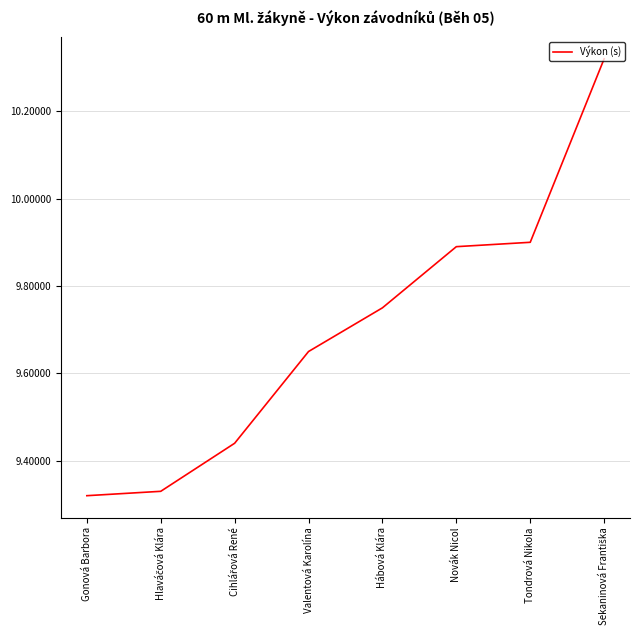

What is the difference between the maximum and minimum values?

1.0